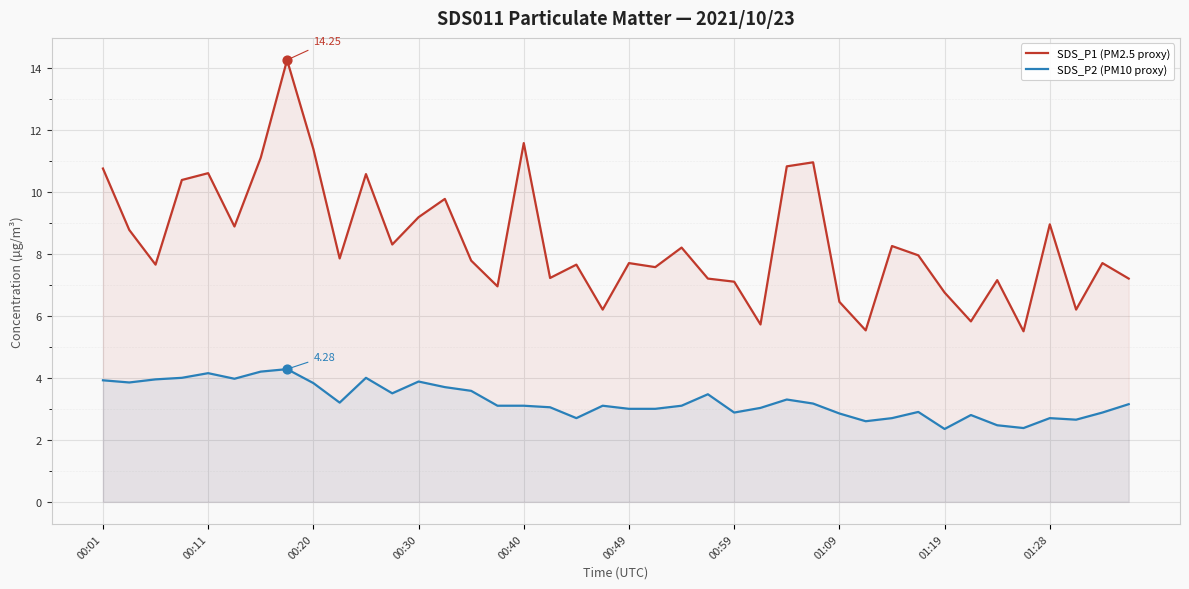

Which series has the largest total across all categories?

SDS_P1 (PM2.5 proxy)